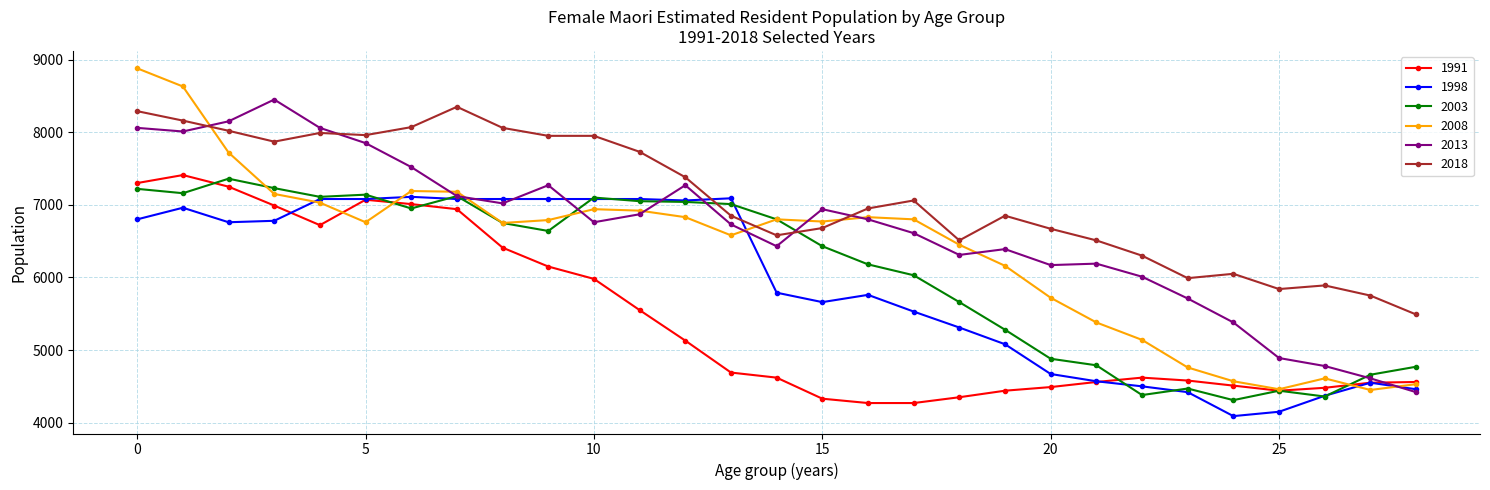

What is the value of the 2003 point at the 24th from the left?

4470